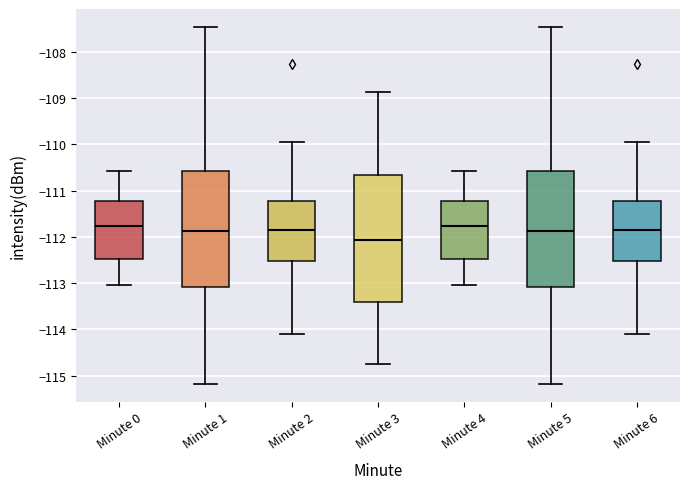

Reading left to right, transcribe this box plot: for each box, give where its median line is, the range the box spans, and where its two whiskers end, as read against the y-axis. The values are not printed on the chart, so give them approximately, as read against the axis.

Minute 0: median -111.8, box -112.5 to -111.2, whiskers -113.0 to -110.6
Minute 1: median -111.9, box -113.1 to -110.6, whiskers -115.2 to -107.5
Minute 2: median -111.9, box -112.5 to -111.2, whiskers -114.1 to -109.9
Minute 3: median -112.1, box -113.4 to -110.7, whiskers -114.7 to -108.9
Minute 4: median -111.8, box -112.5 to -111.2, whiskers -113.0 to -110.6
Minute 5: median -111.9, box -113.1 to -110.6, whiskers -115.2 to -107.5
Minute 6: median -111.9, box -112.5 to -111.2, whiskers -114.1 to -109.9